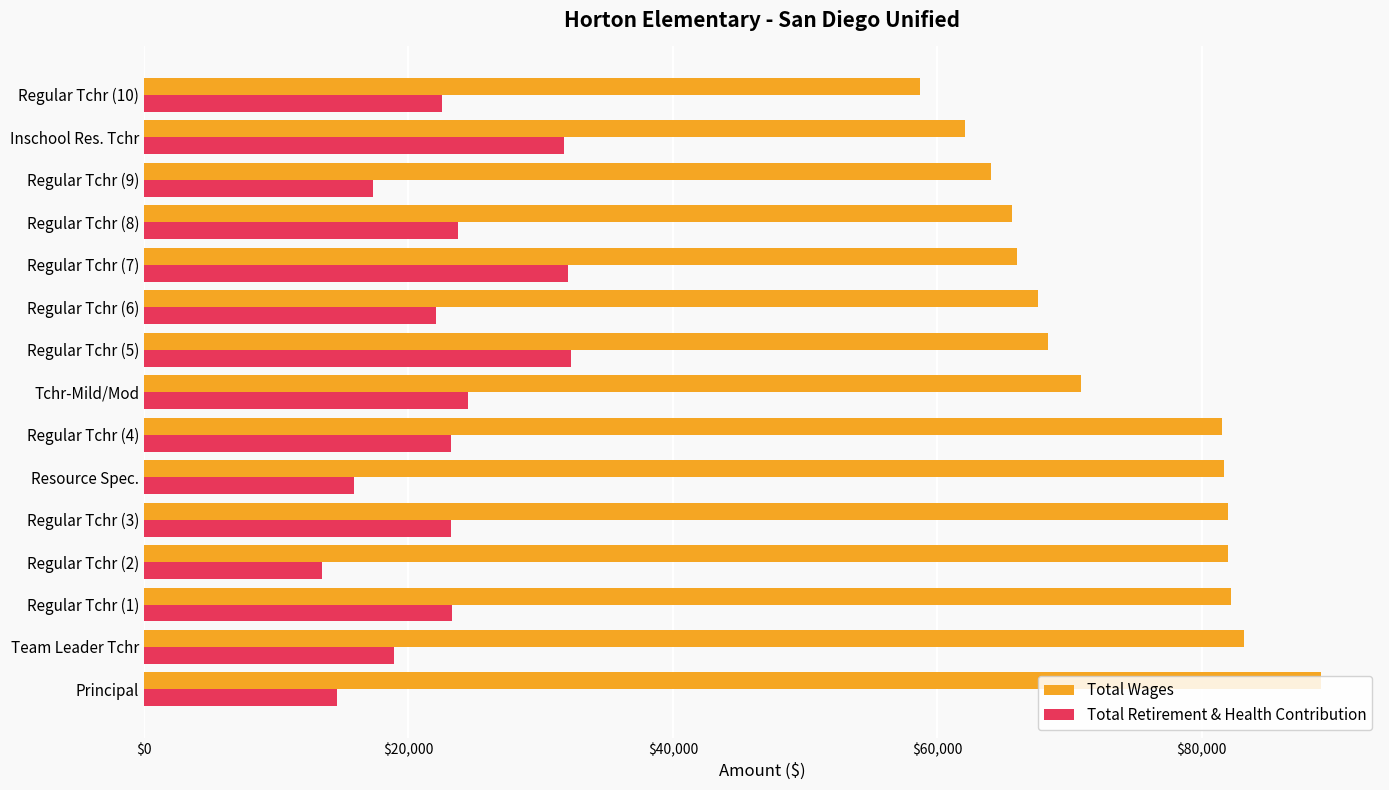

Which series has the widest spread of values?

Total Wages